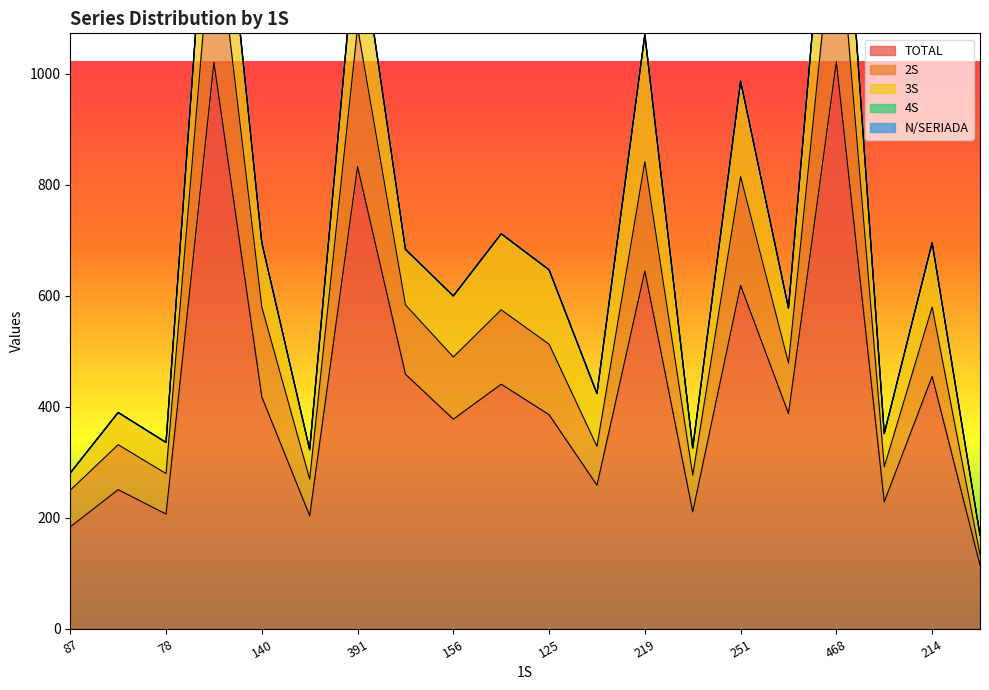

Reading right to left, what are all the values shown in this chart?

TOTAL: 19=115	18=455	17=229	16=1022	15=388	14=619	13=211	12=645	11=259	10=386	9=441	8=378	7=459	6=833	5=204	4=418	3=1021	2=207	1=251	0=184
2S: 19=19	18=125	17=63	16=301	15=91	14=196	13=66	12=197	11=70	10=127	9=134	8=112	7=125	6=251	5=66	4=162	3=285	2=73	1=81	0=66
3S: 19=35	18=116	17=60	16=253	15=99	14=172	13=49	12=229	11=95	10=134	9=137	8=110	7=100	6=191	5=53	4=116	3=227	2=56	1=58	0=31
4S: 19=0	18=0	17=0	16=0	15=0	14=0	13=0	12=0	11=0	10=0	9=0	8=0	7=0	6=0	5=0	4=0	3=0	2=0	1=0	0=0
N/SERIADA: 19=0	18=0	17=0	16=0	15=0	14=0	13=0	12=0	11=0	10=0	9=0	8=0	7=0	6=0	5=0	4=0	3=0	2=0	1=0	0=0